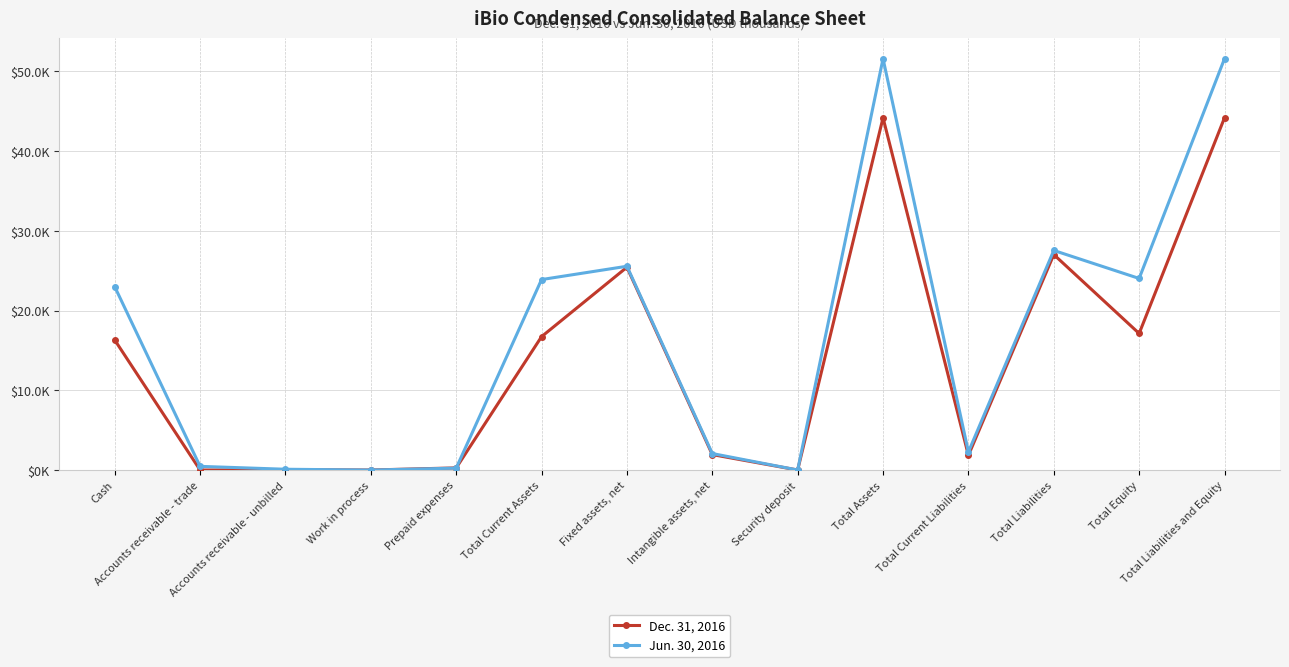

What are all the series names shown in the legend?

Dec. 31, 2016, Jun. 30, 2016